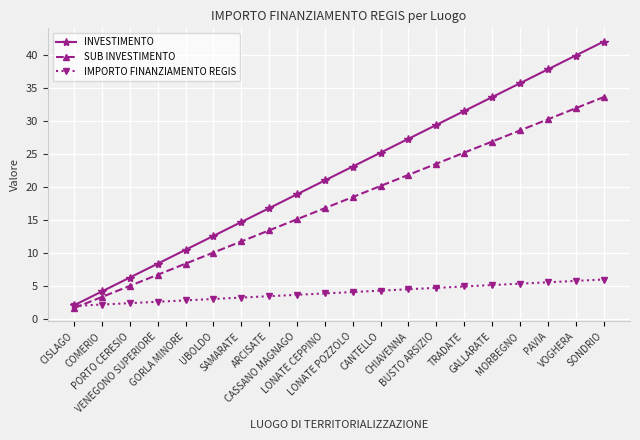

What is the average value of the INVESTIMENTO series?

22.1